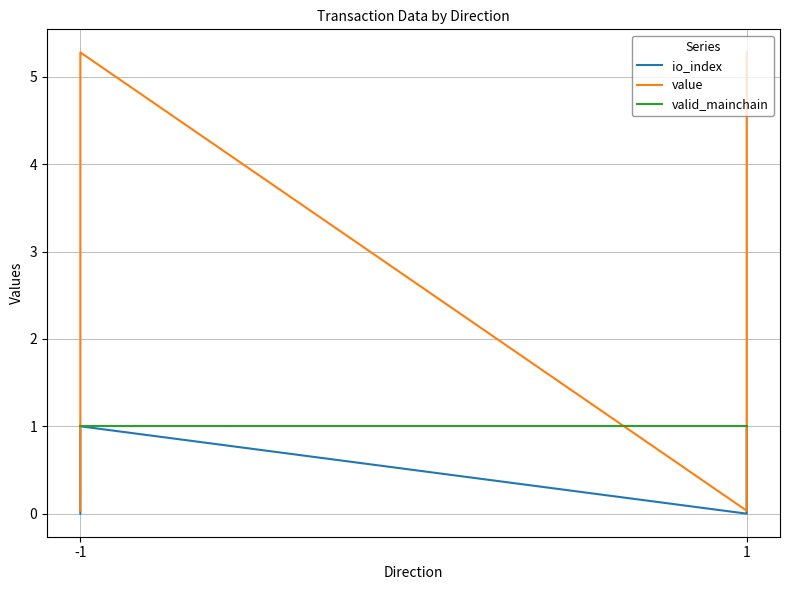

Which label corresponds to the smallest value in the chart?

-1